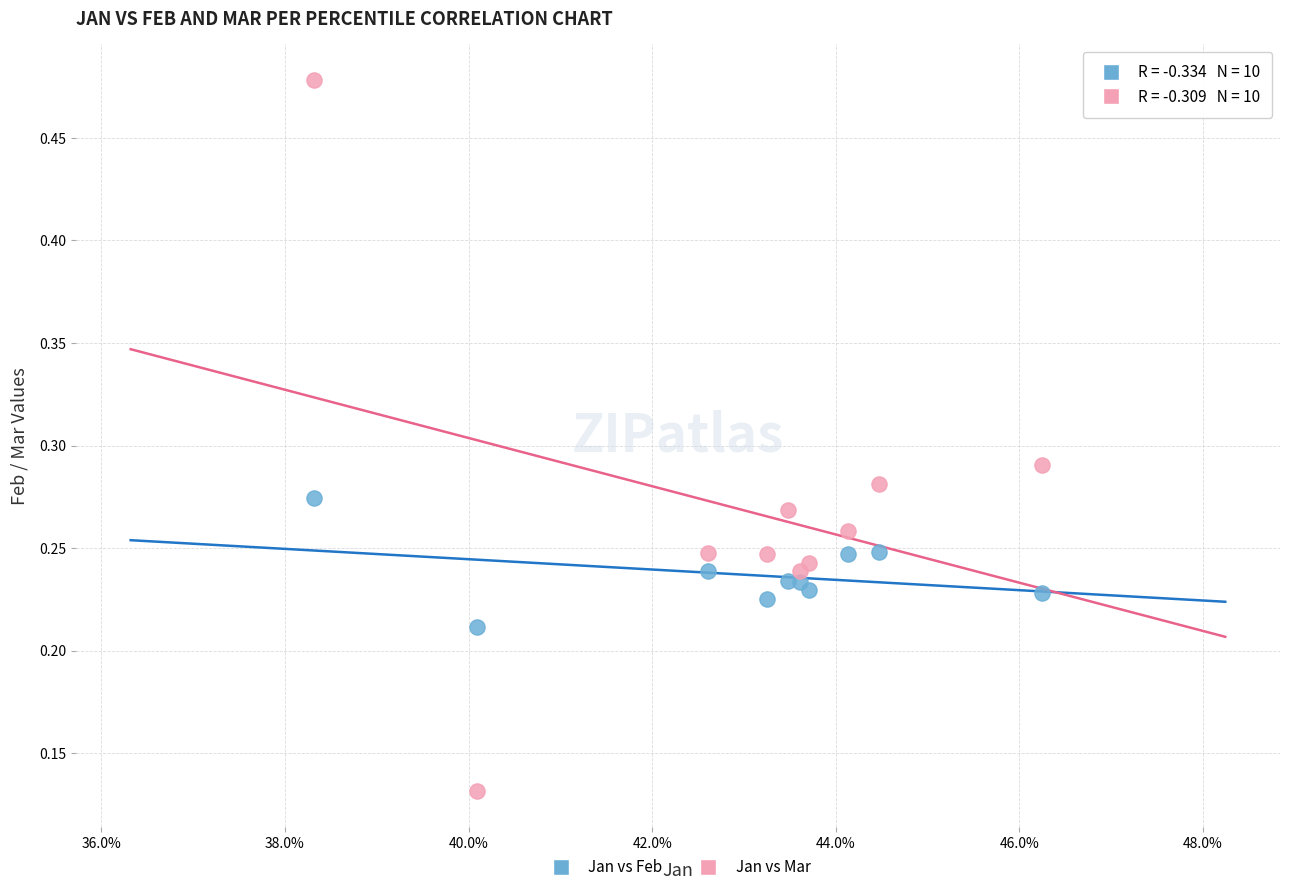

Which series has the widest spread of Y values?

Jan vs Mar